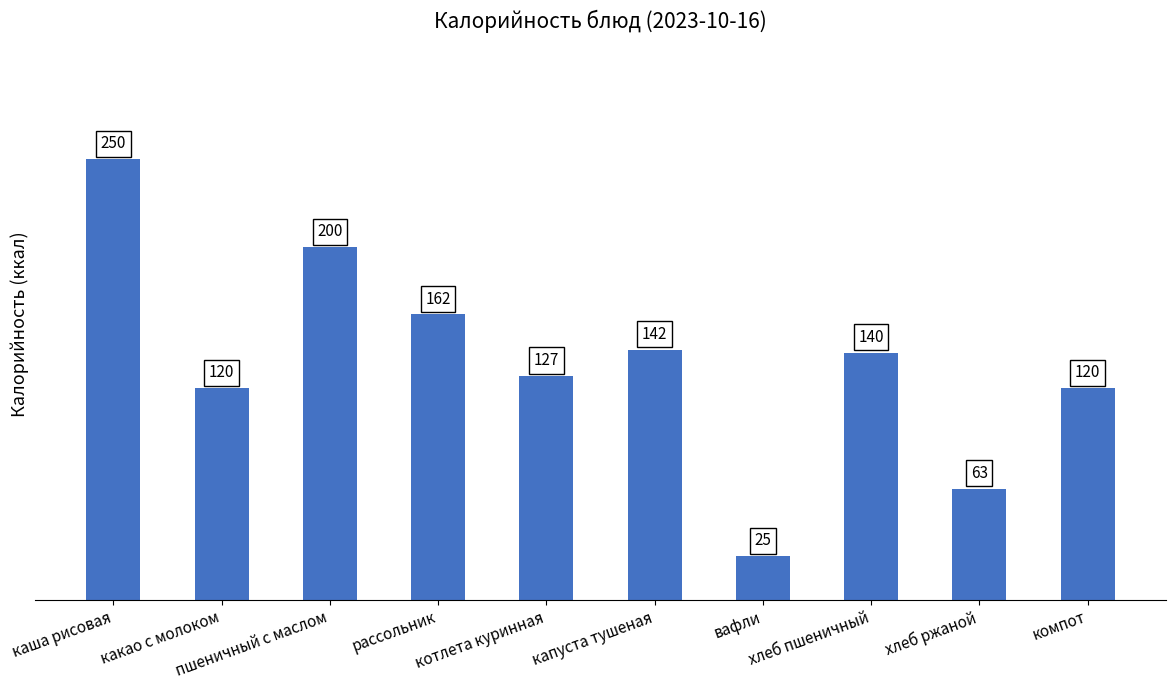

How many series are shown in this chart?

1